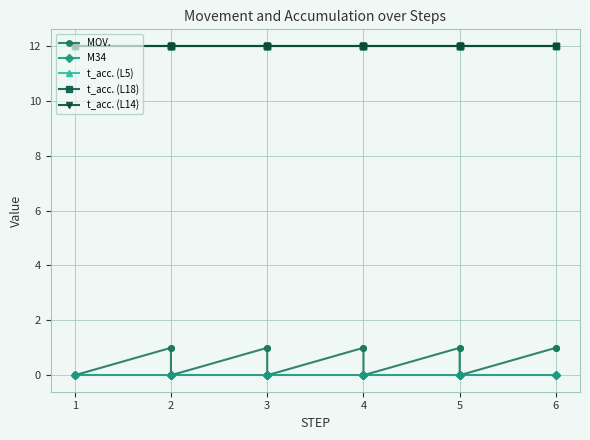

True or false: t_acc. (L5) has more than 1 points higher than both neighbors.

False